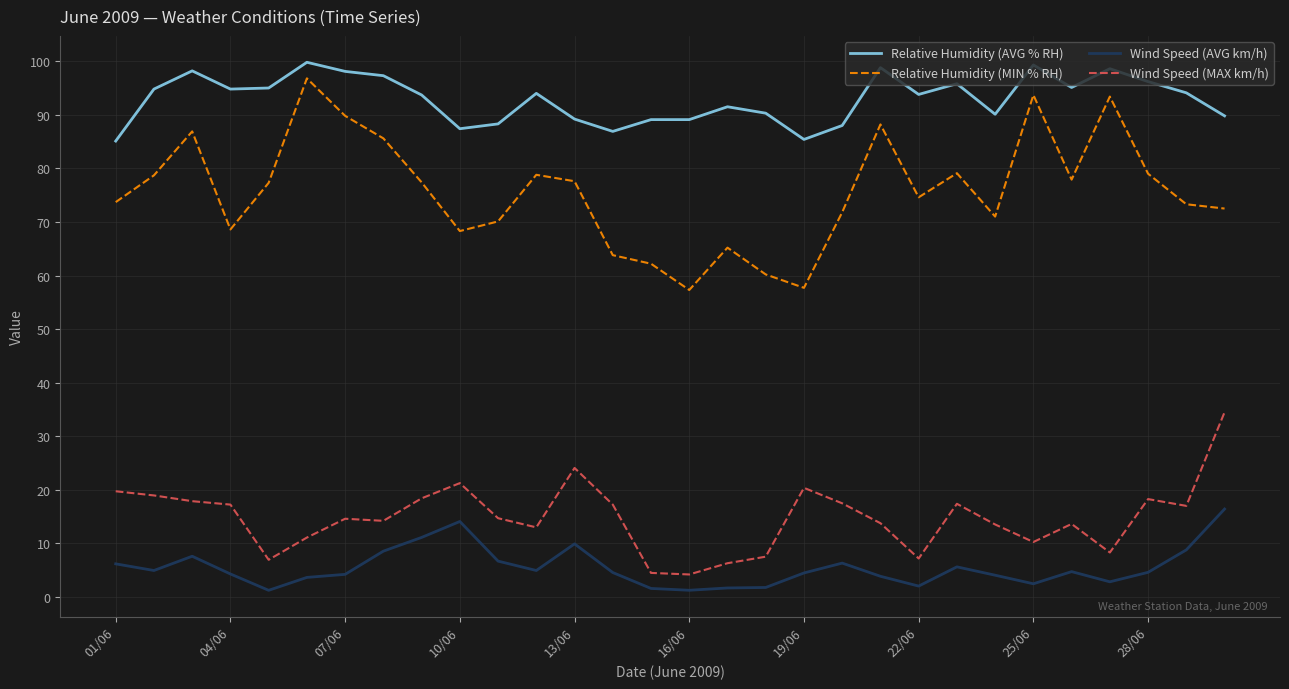

True or false: Wind Speed (AVG km/h) and Relative Humidity (MIN % RH) cross at least once.

False